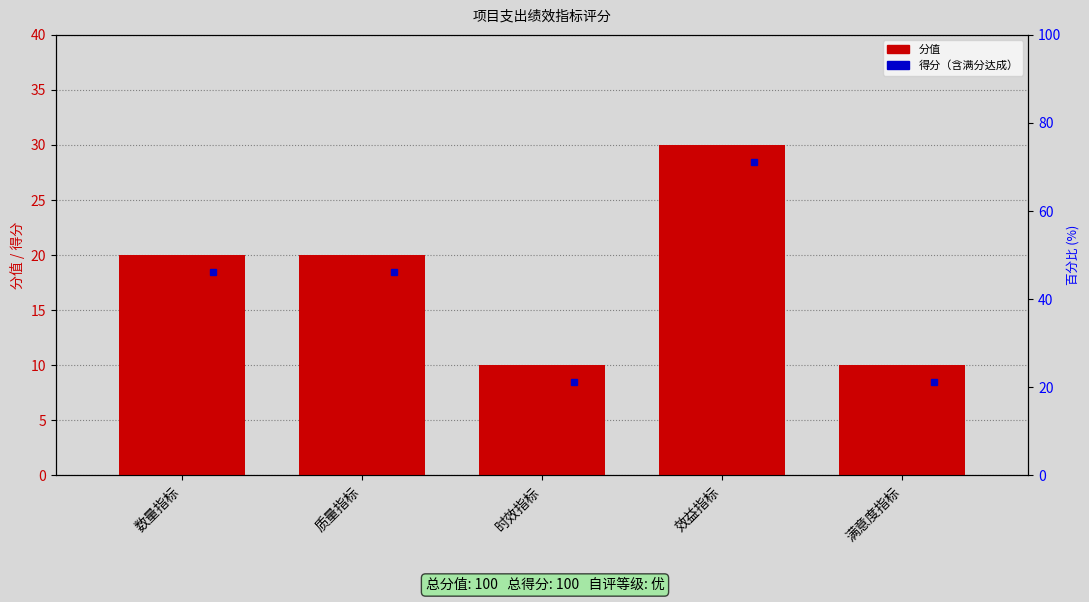

What value does the 得分 series have at 效益指标?

30